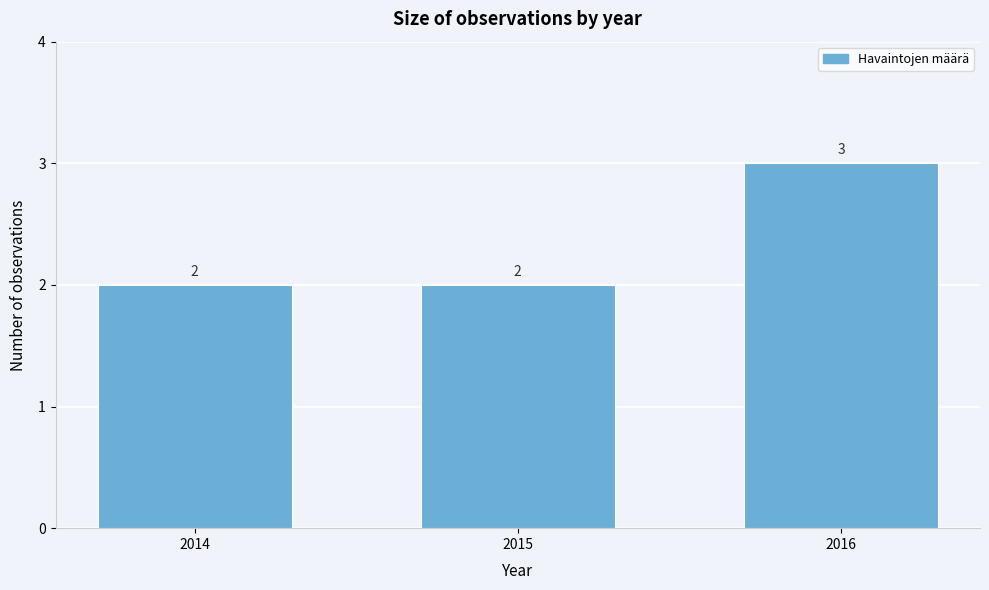

Reading left to right, extract all data points from this chart.

2014=2	2015=2	2016=3